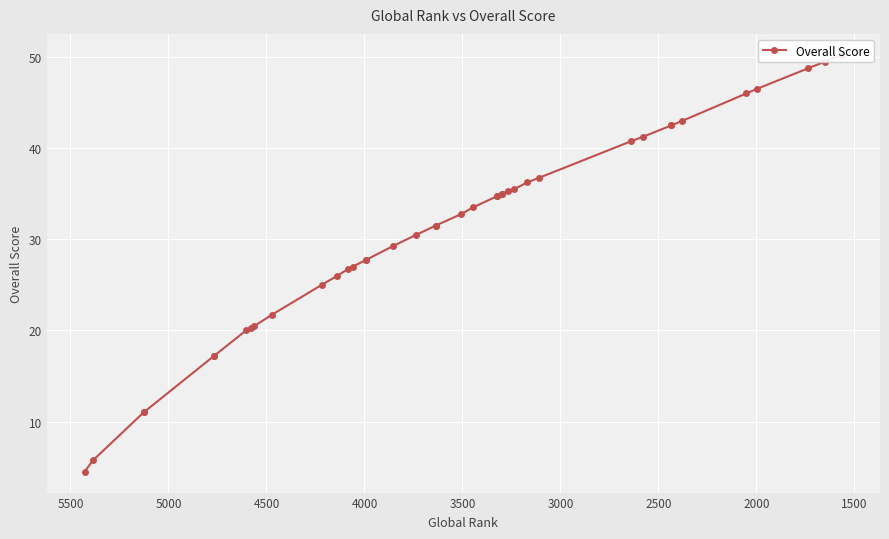

What is the difference between the maximum and minimum values?

45.8